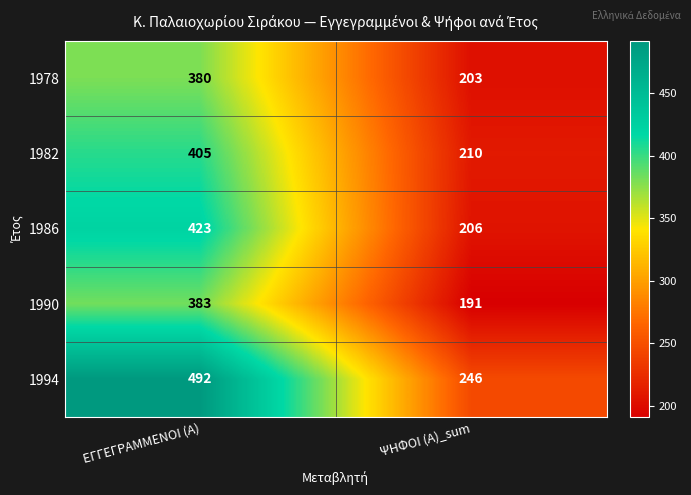

What is the approximate value of 1986 at ΕΓΓΕΓΡΑΜΜΕΝΟΙ (Α)?

423